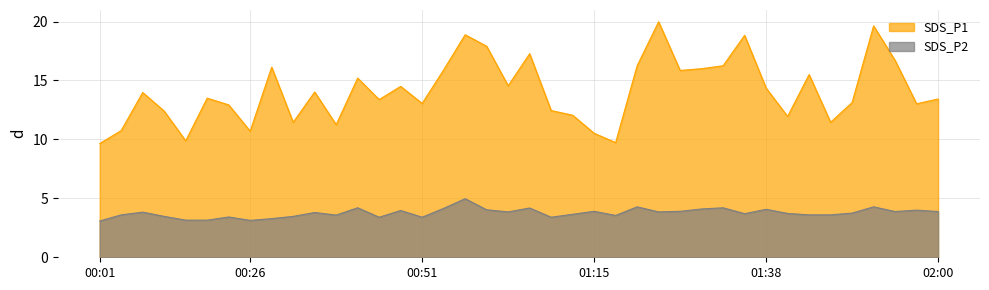

Is it true that SDS_P2 equals 4.1 at 01:38?

True